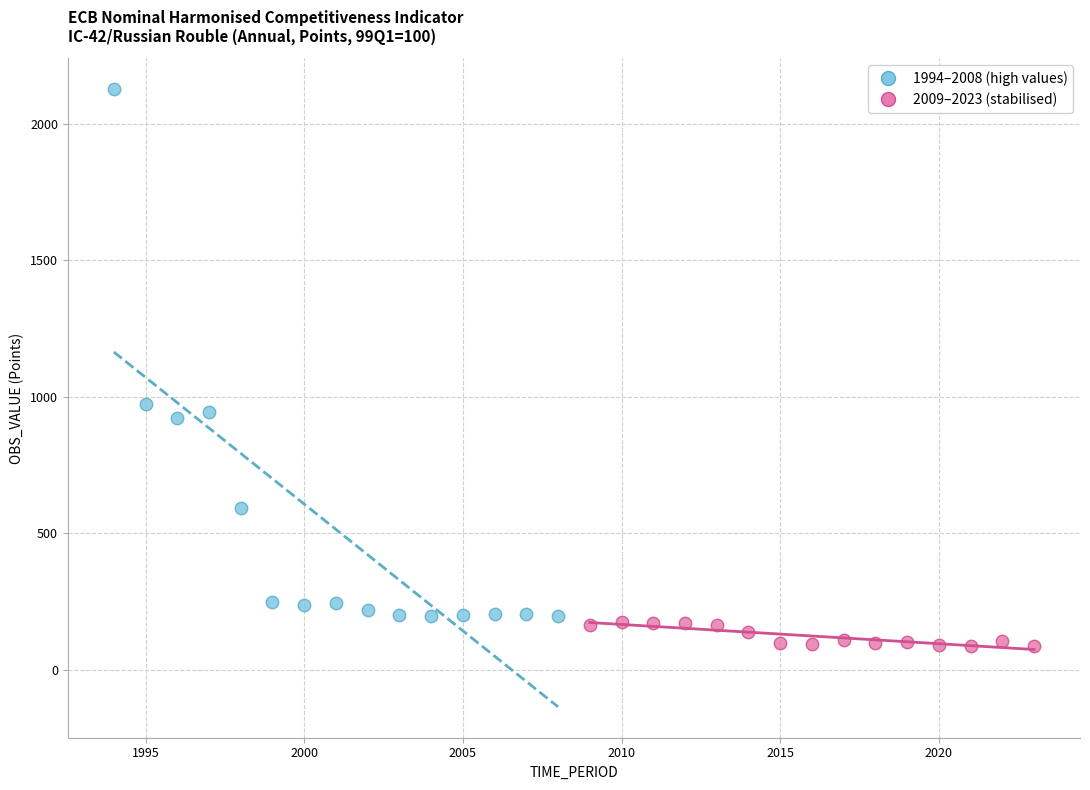

Which series has the largest Y range (max minus min)?

1994–2008 (high values)